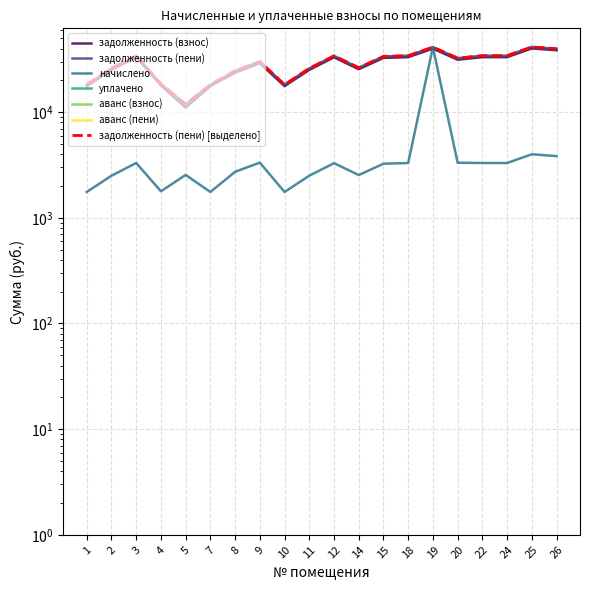

Reading left to right, transcribe all the data shown in this chart.

задолженность (взнос): 17649.7	25137.5	33160.1	17917.2	11053.3	17649.7	23684.7	29044.0	17649.7	25137.5	33053.0	25512.0	32625.2	33160.1	39952.7	31374.1	33160.1	33160.1	40113.0	38561.9
задолженность (пени): 18235.8	25972.2	34261.2	18512.2	11902.2	18235.8	24594.0	30154.0	18235.8	25972.2	34150.6	26359.1	33708.6	34261.2	41279.3	32482.3	34261.2	34261.2	41445.0	39842.4
начислено: 1758.2	2504.2	3303.4	1784.9	2546.8	1758.2	2727.9	3330.0	1758.2	2504.2	3292.7	2541.4	3250.1	3303.4	41279.3	3324.7	3303.4	3303.4	3996.0	3841.5